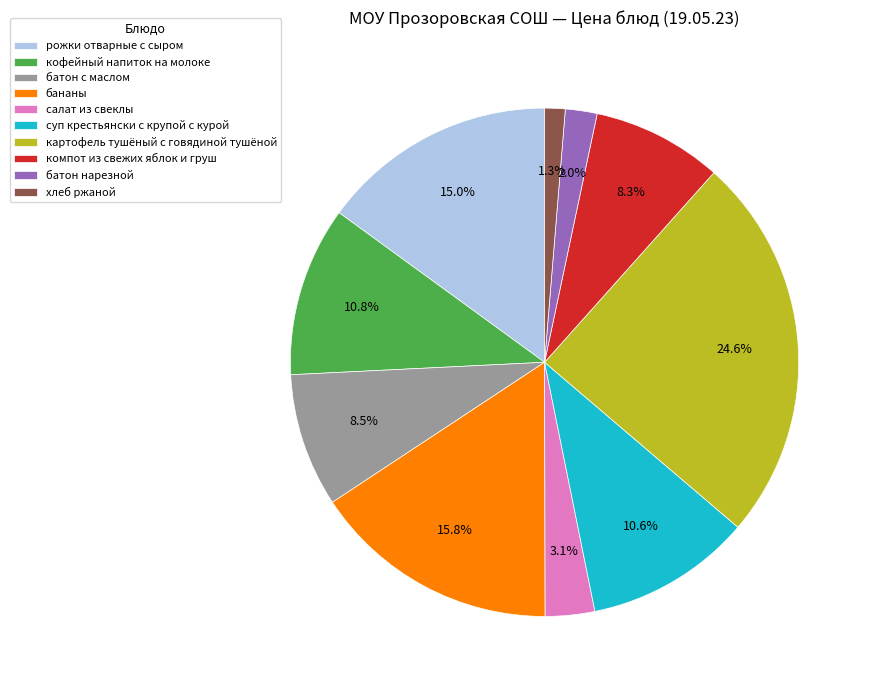

To the nearest percent, what is the difference between the кофейный напиток на молоке and салат из свеклы slice percentages?

8%